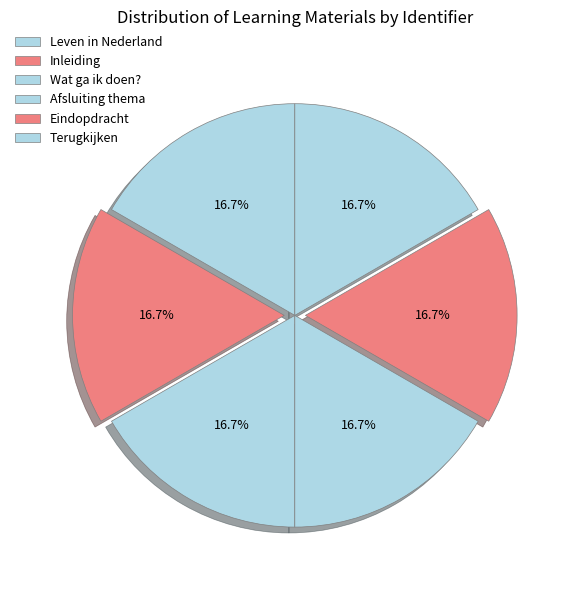

To the nearest percent, what is the average slice percentage?

17%